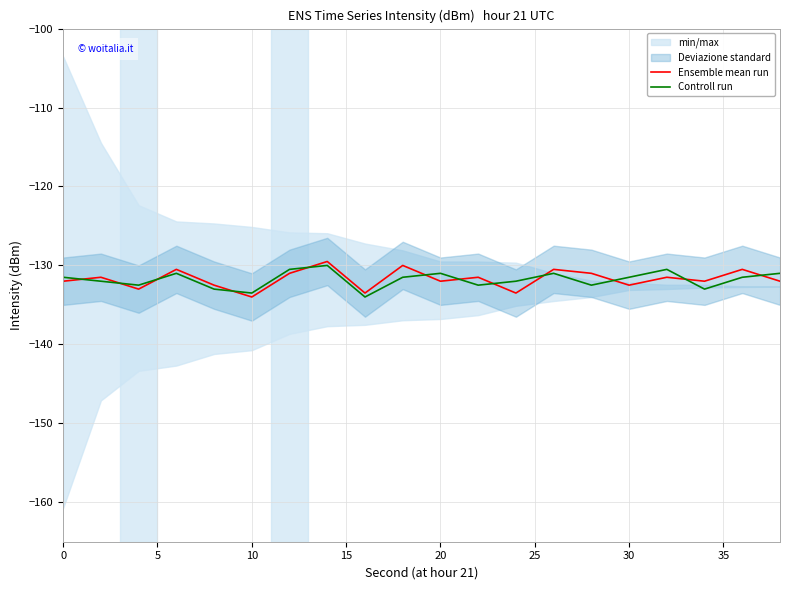

In Controll run, how many points are higher than both neighbors (excluding endpoints)?

5